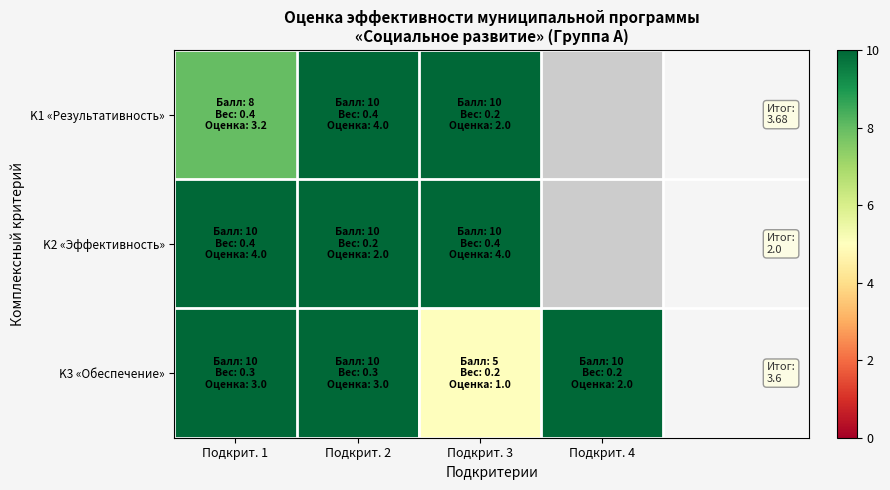

Rank the series by their maximum value, from lowest to highest.

K1 «Результативность», K2 «Эффективность», K3 «Обеспечение»